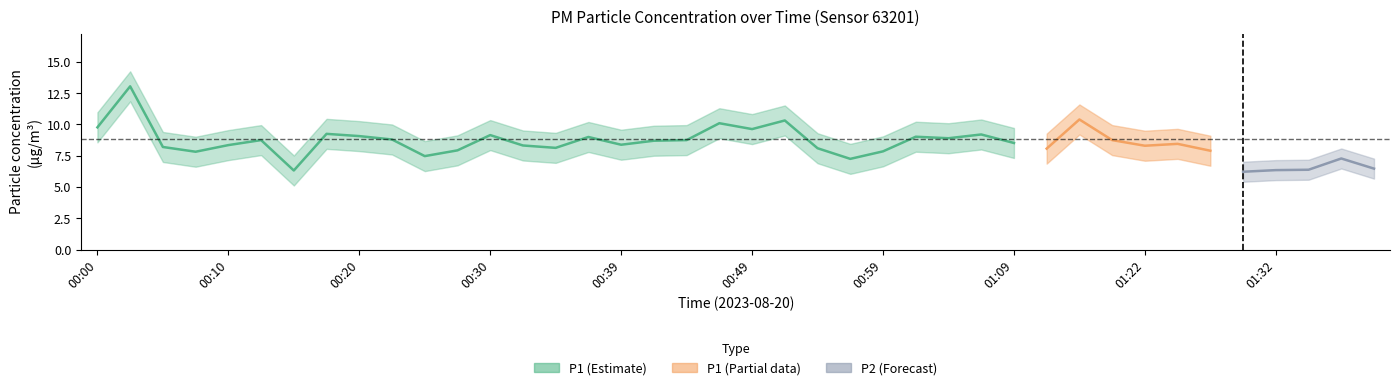

Is it true that P2 equals 3.6 at 00:20?

False